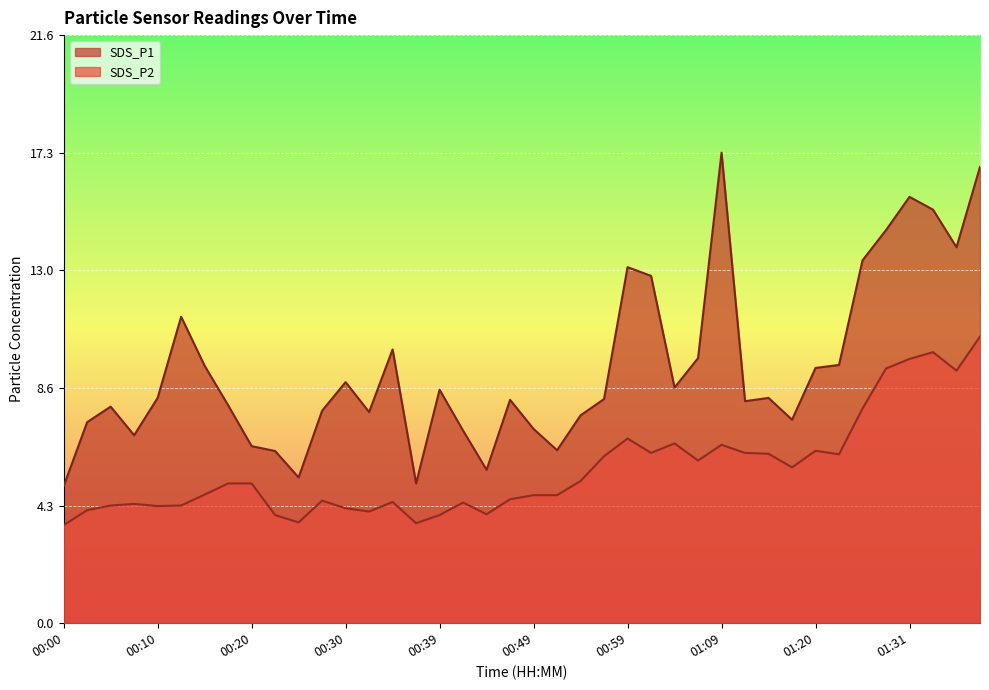

What is the sum of the SDS_P2 values at 01:17 and 00:49?

10.4